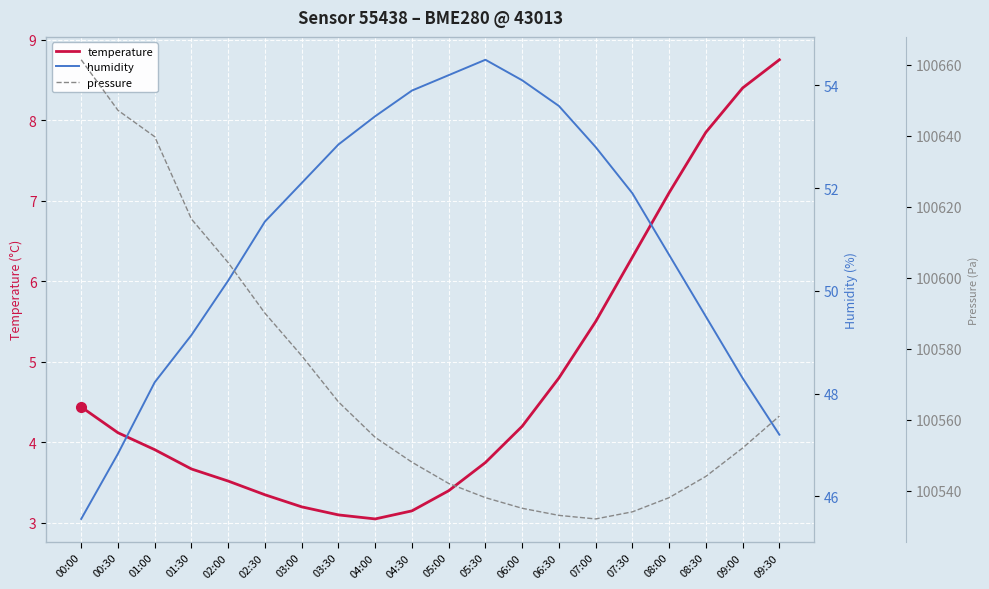

What is the maximum value for pressure?

100661.4